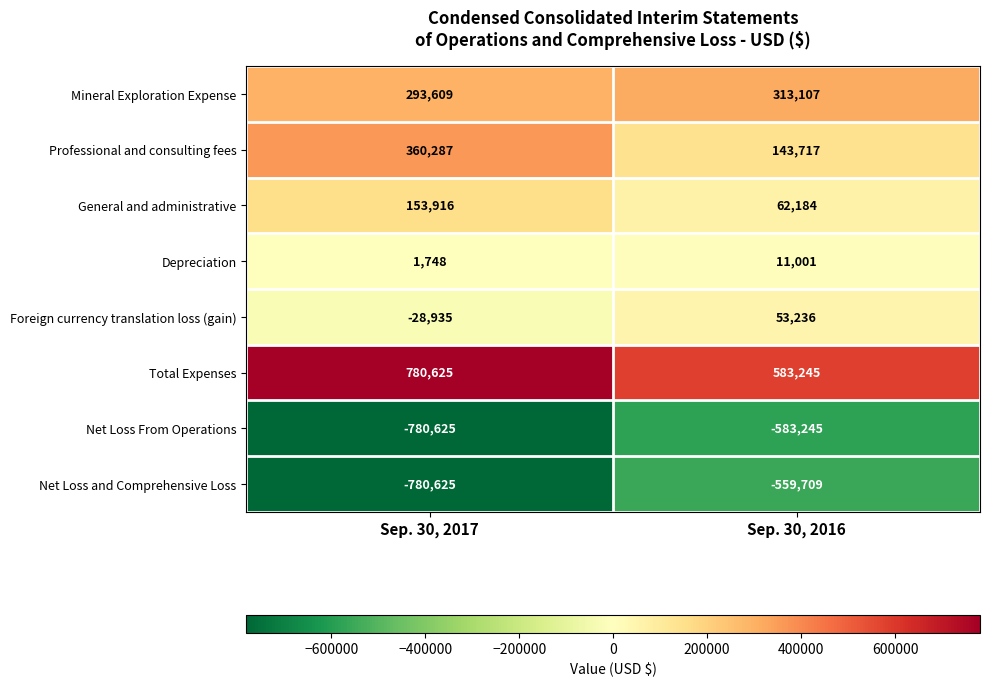

Which category has the highest value in the Professional and consulting fees series?

Sep. 30, 2017